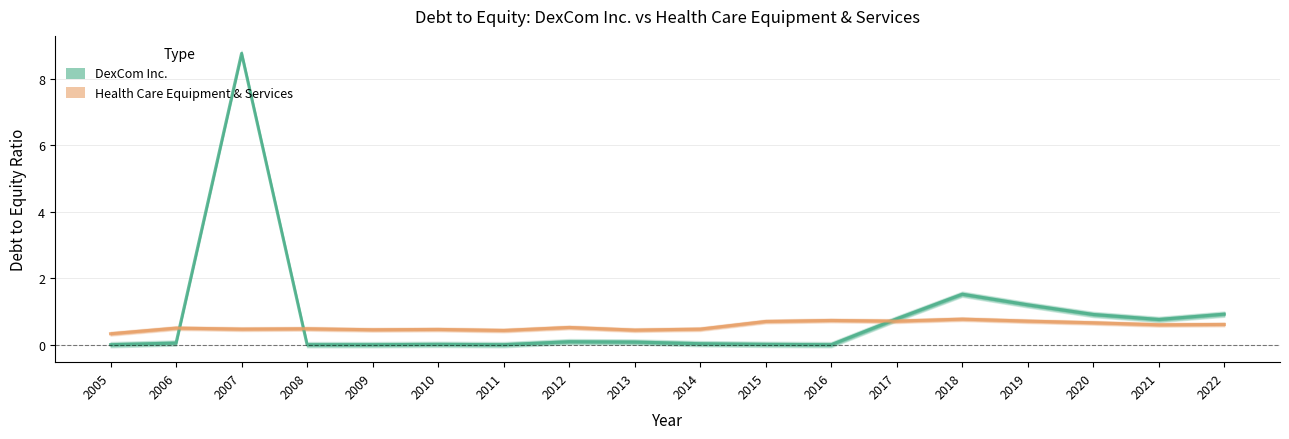

In Health Care Equipment & Services, how many points are lower than both neighbors (excluding endpoints)?

6